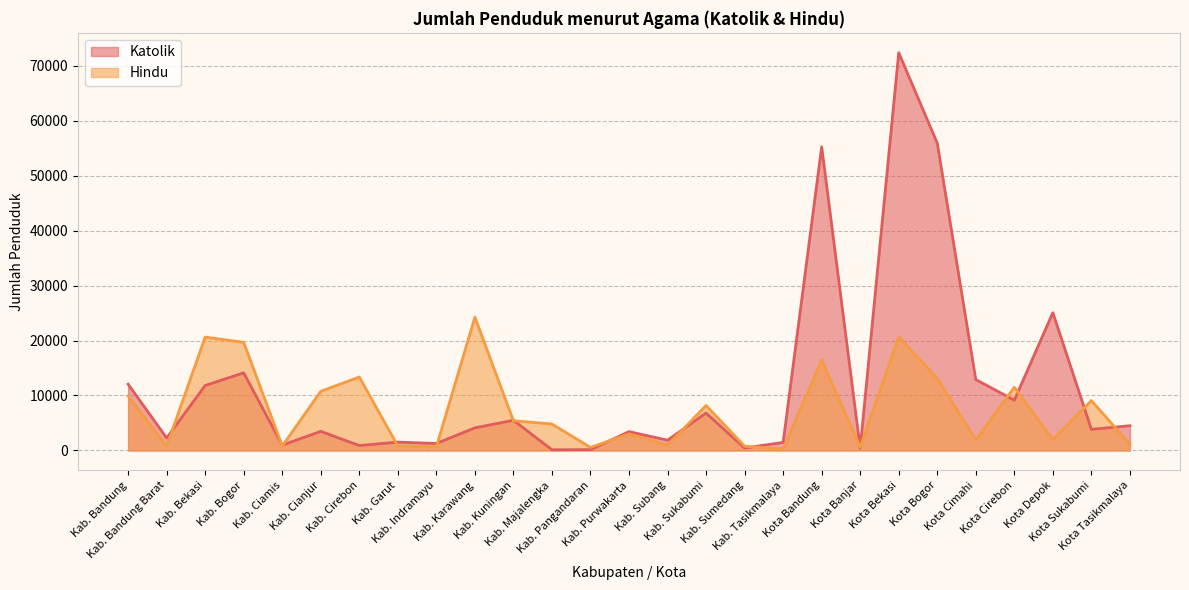

After their last crossing, which series has the higher values: Katolik or Hindu?

Katolik